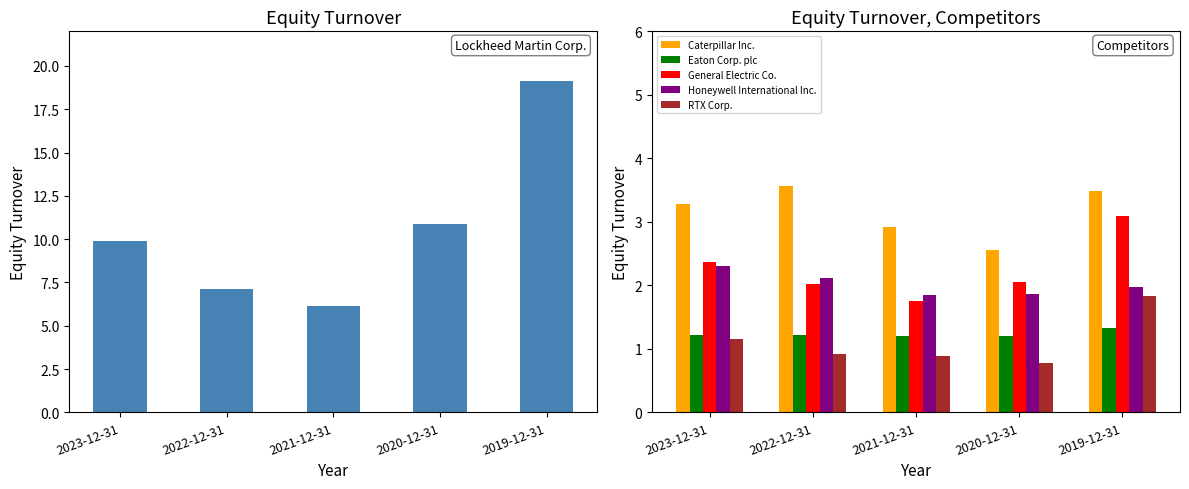

What is the maximum value for RTX Corp.?

1.8